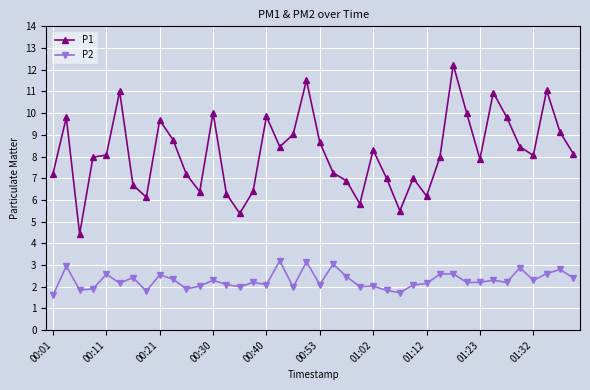

How many series are shown in this chart?

2